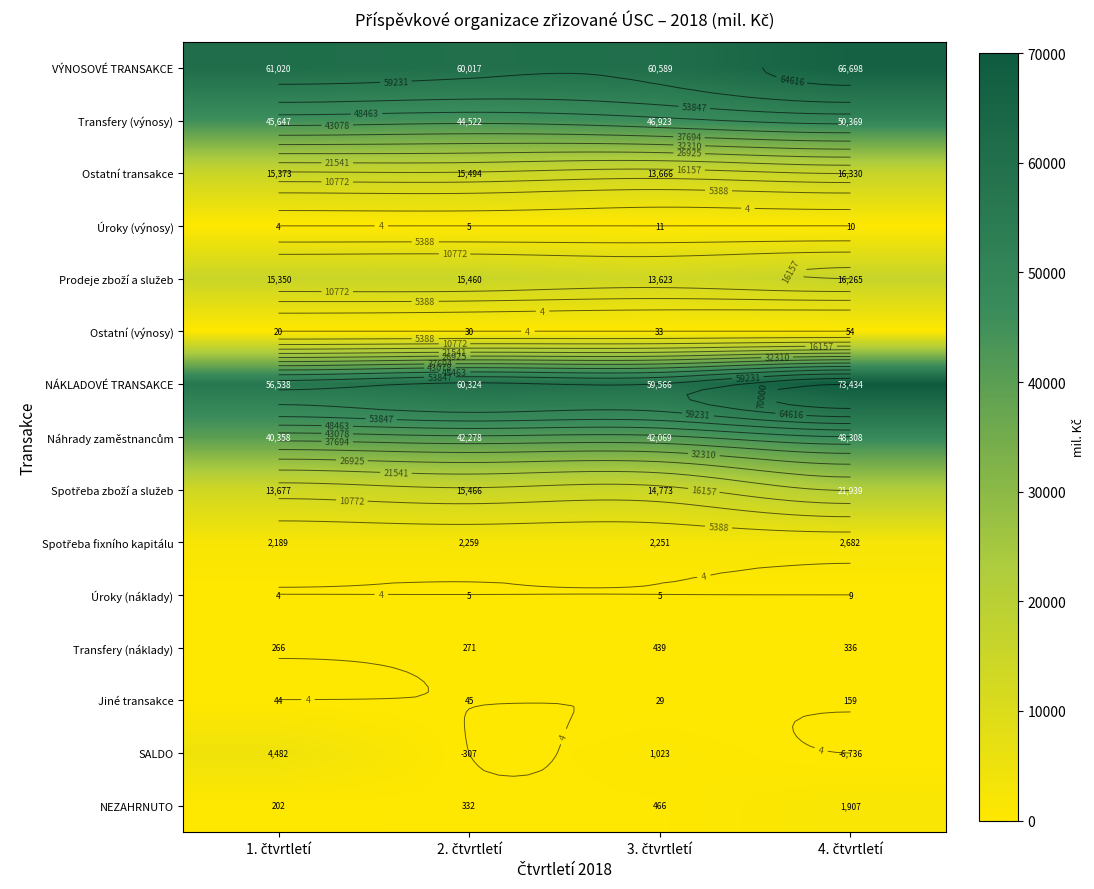

What is the difference between the maximum and second lowest values in the Ostatní (výnosy) series?

23.8